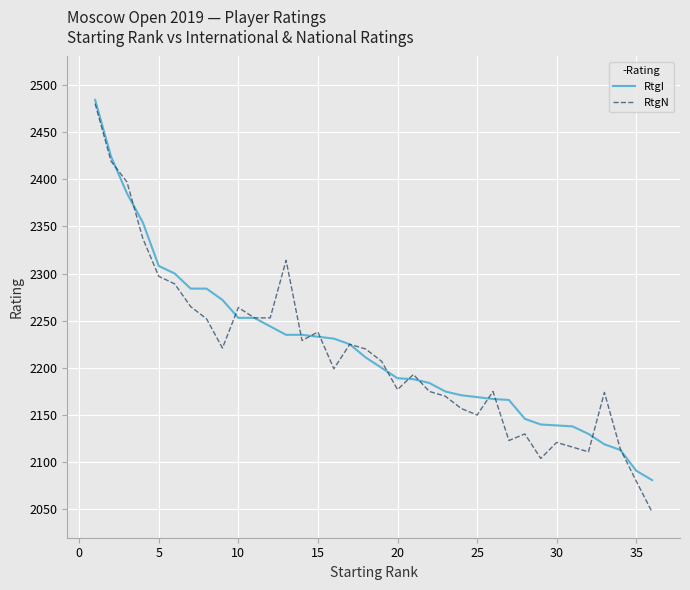

What is the lowest value of the RtgN series?

2047